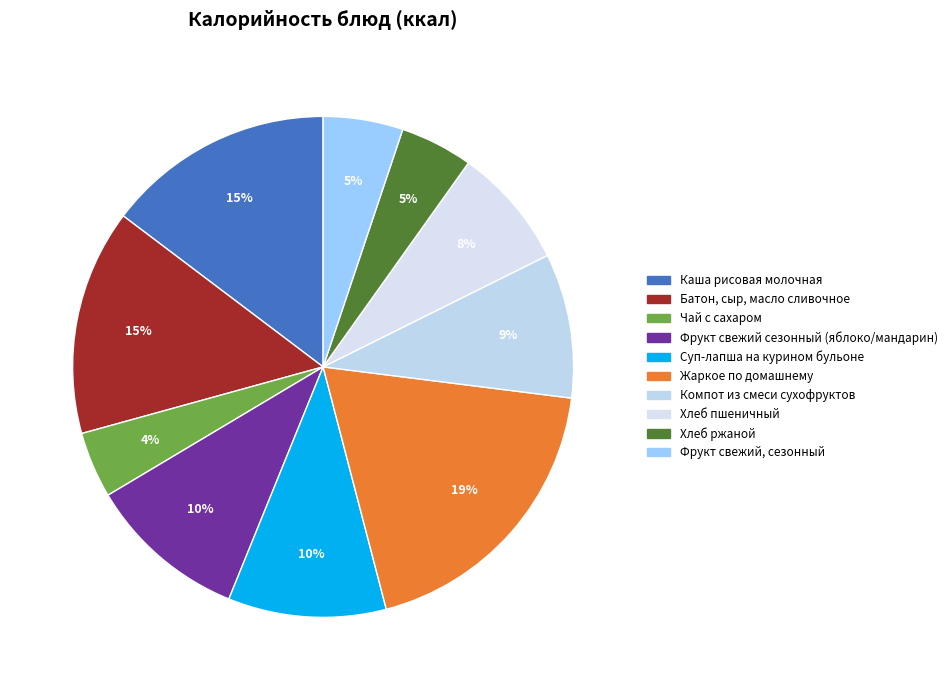

To the nearest percent, what portion does Жаркое по домашнему represent?

19%